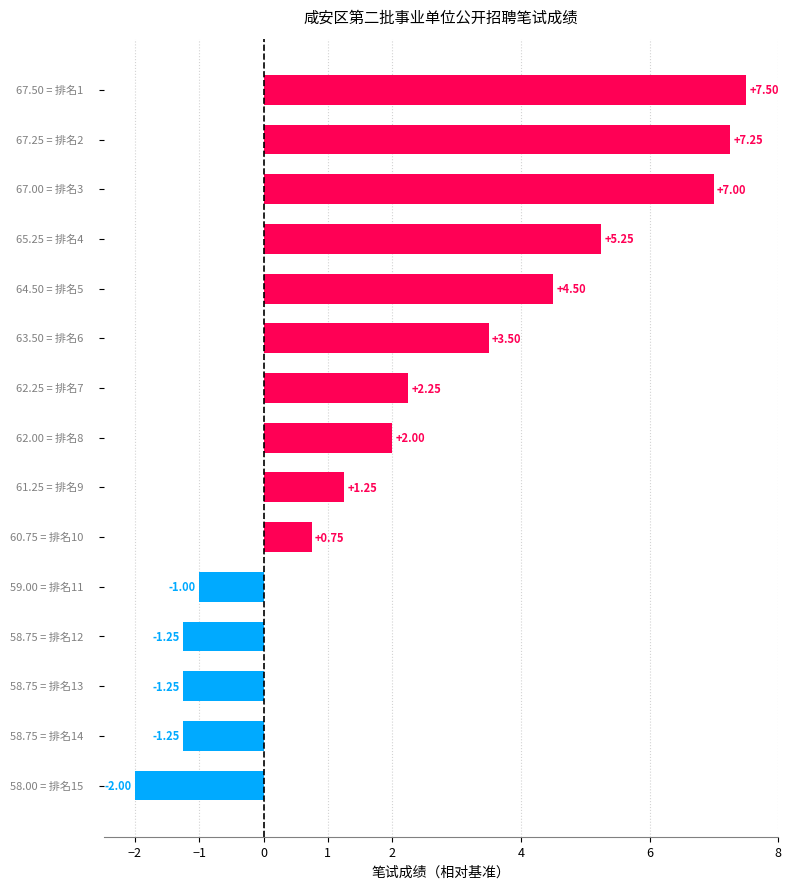

What is the difference between the second highest and second lowest values?

8.5